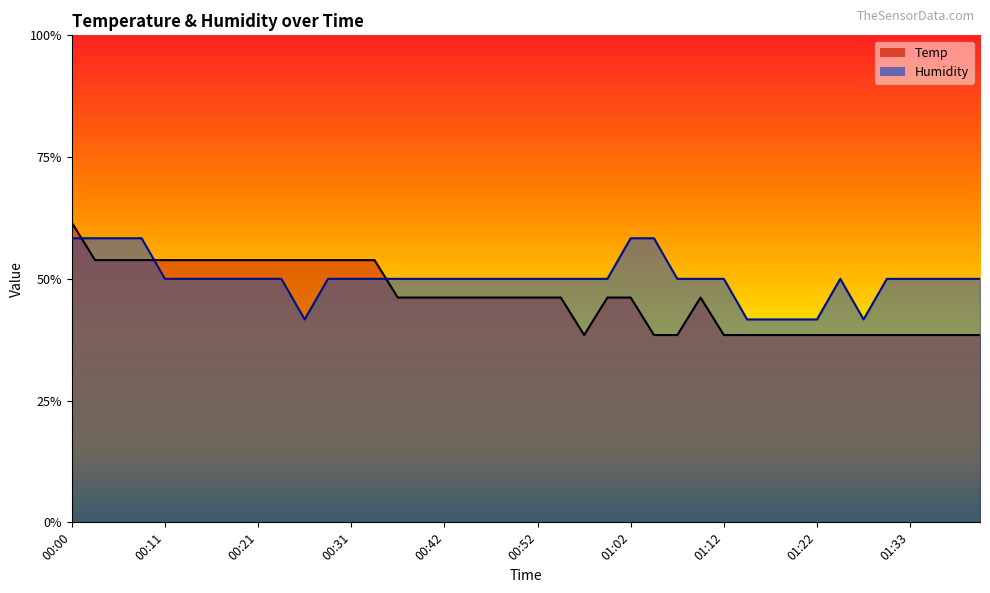

Reading left to right, transcribe all the data shown in this chart.

Temp: 0.6	0.5	0.5	0.5	0.5	0.5	0.5	0.5	0.5	0.5	0.5	0.5	0.5	0.5	0.5	0.5	0.5	0.5	0.5	0.5	0.5	0.5	0.4	0.5	0.5	0.4	0.4	0.5	0.4	0.4	0.4	0.4	0.4	0.4	0.4	0.4	0.4	0.4	0.4	0.4
Humidity: 0.6	0.6	0.6	0.6	0.5	0.5	0.5	0.5	0.5	0.5	0.4	0.5	0.5	0.5	0.5	0.5	0.5	0.5	0.5	0.5	0.5	0.5	0.5	0.5	0.6	0.6	0.5	0.5	0.5	0.4	0.4	0.4	0.4	0.5	0.4	0.5	0.5	0.5	0.5	0.5